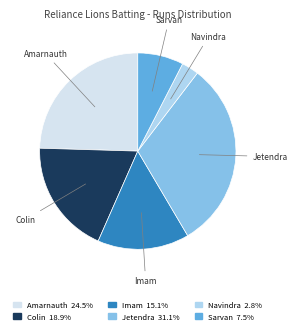

Approximately how many times larger is the value at Imam 15.1% compared to Navindra 2.8%?

5.3